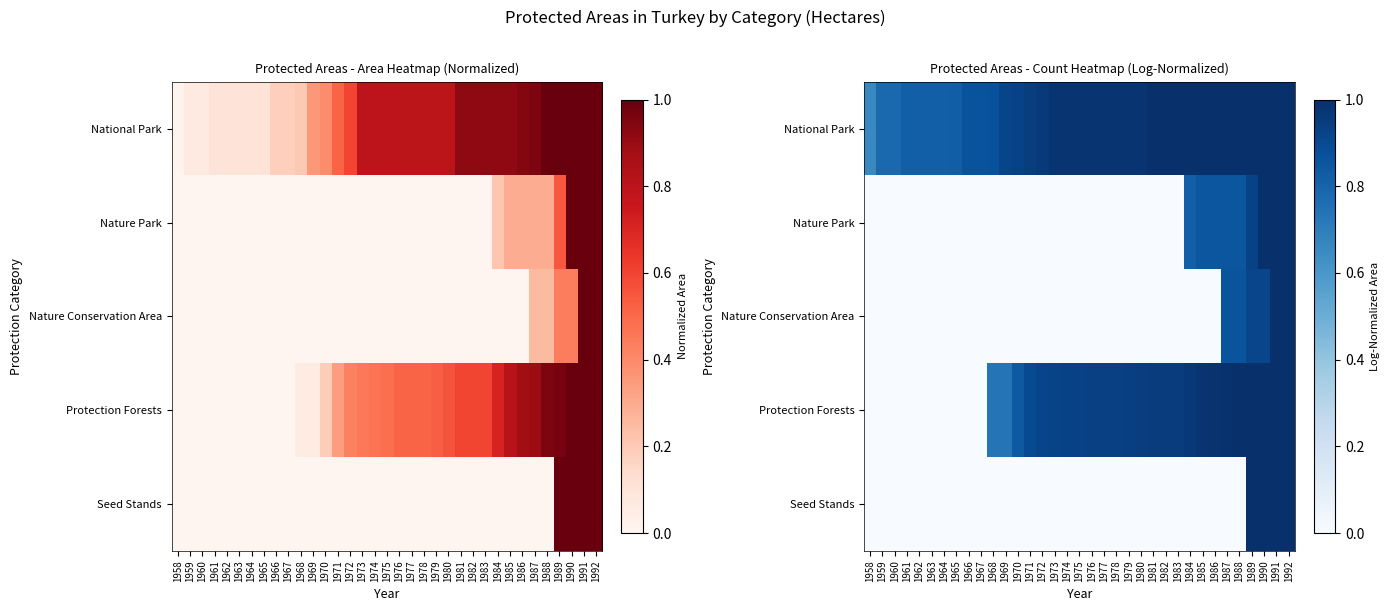

What is the difference between the highest and lowest values at 1984?

1.0